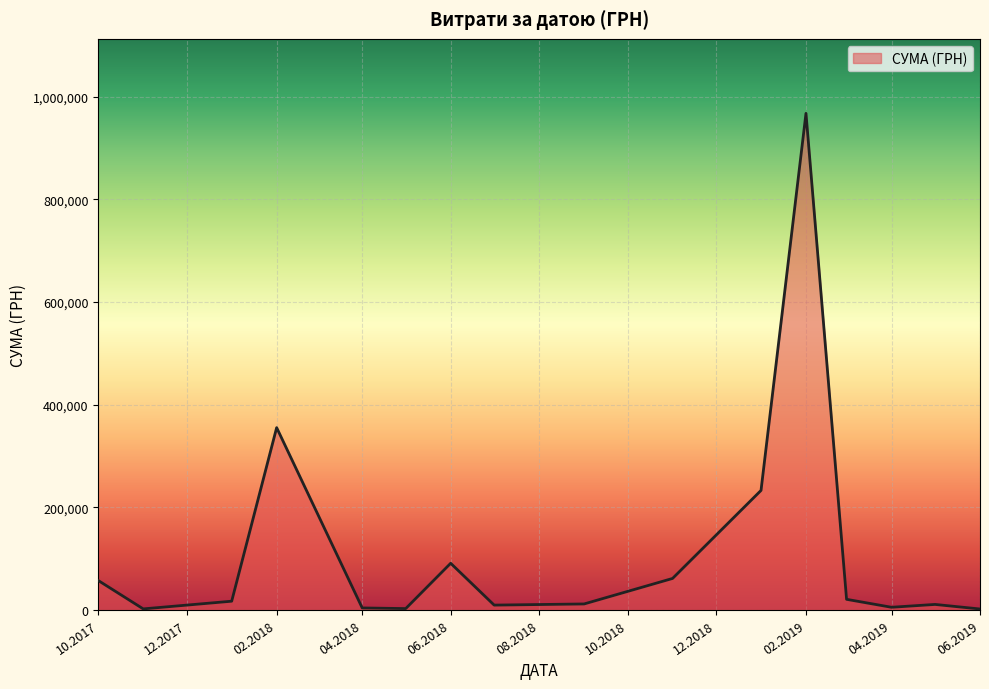

Does the chart display data point markers on the line(s)?

No